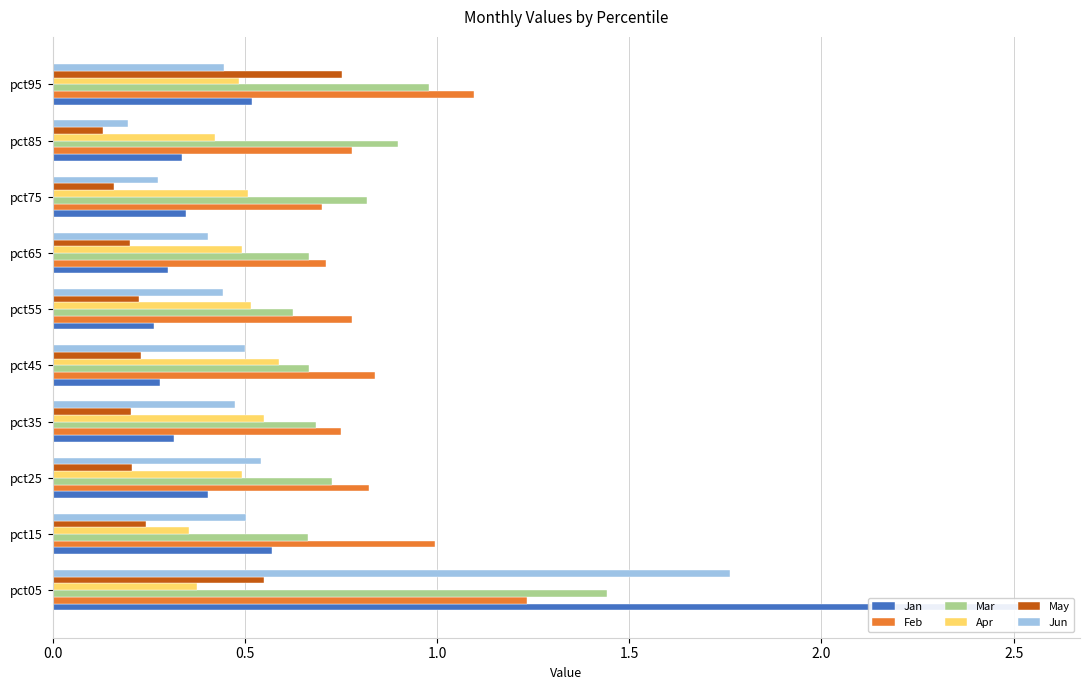

What is the sum of all Mar values?

8.2